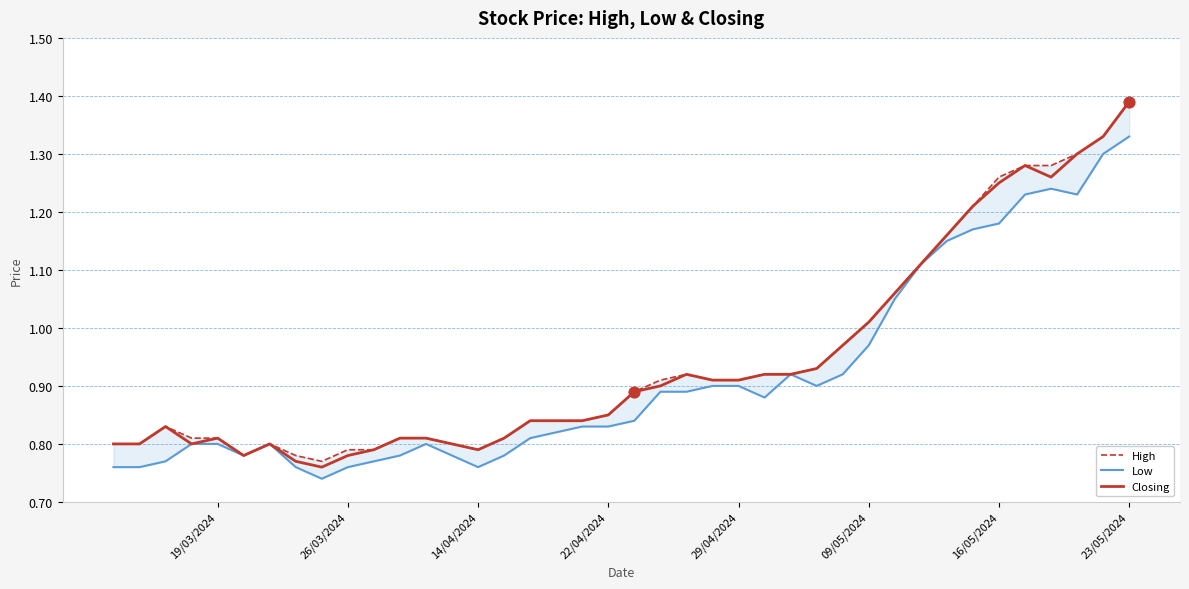

Which series has the largest total across all categories?

High